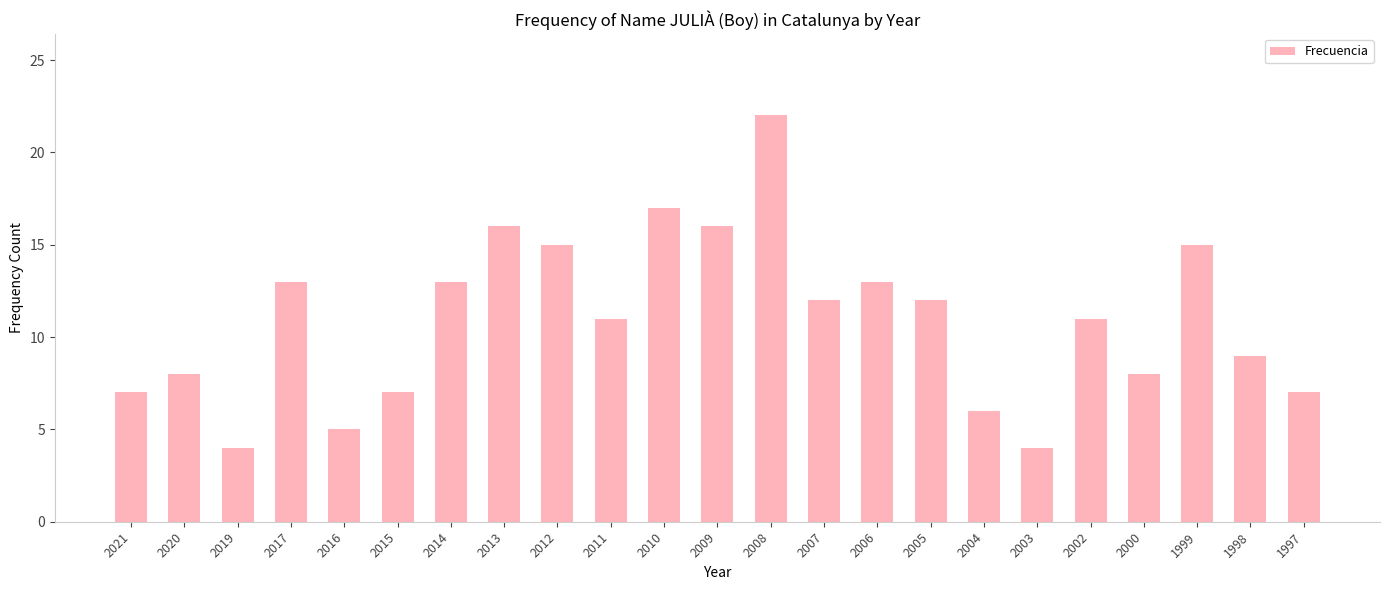

Reading right to left, what are all the values shown in this chart?

1997=7	1998=9	1999=15	2000=8	2002=11	2003=4	2004=6	2005=12	2006=13	2007=12	2008=22	2009=16	2010=17	2011=11	2012=15	2013=16	2014=13	2015=7	2016=5	2017=13	2019=4	2020=8	2021=7